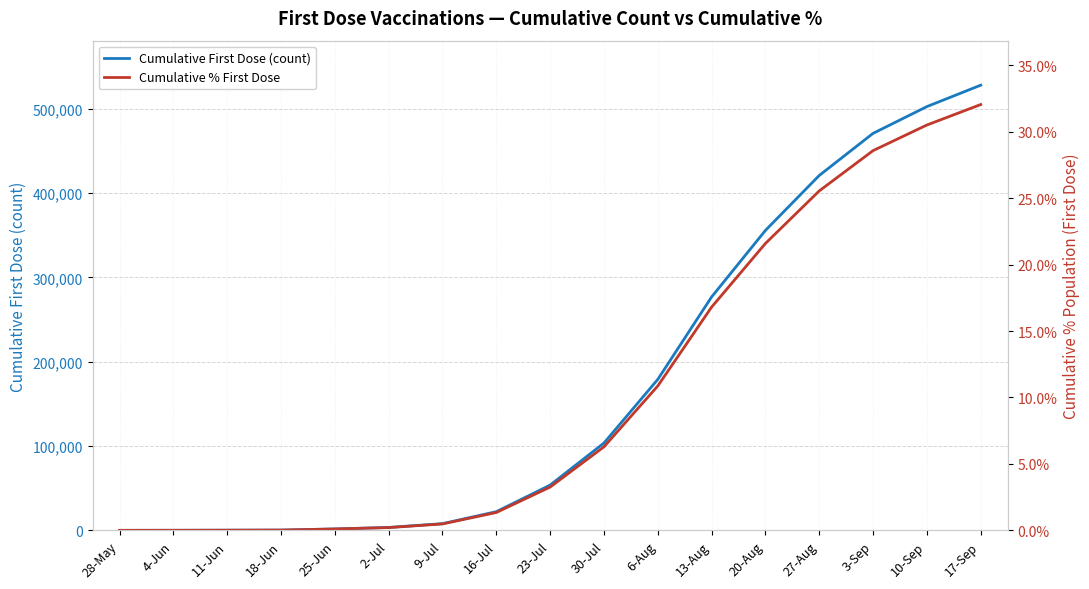

What is the lowest value of the Cumulative First Dose (count) series?

49